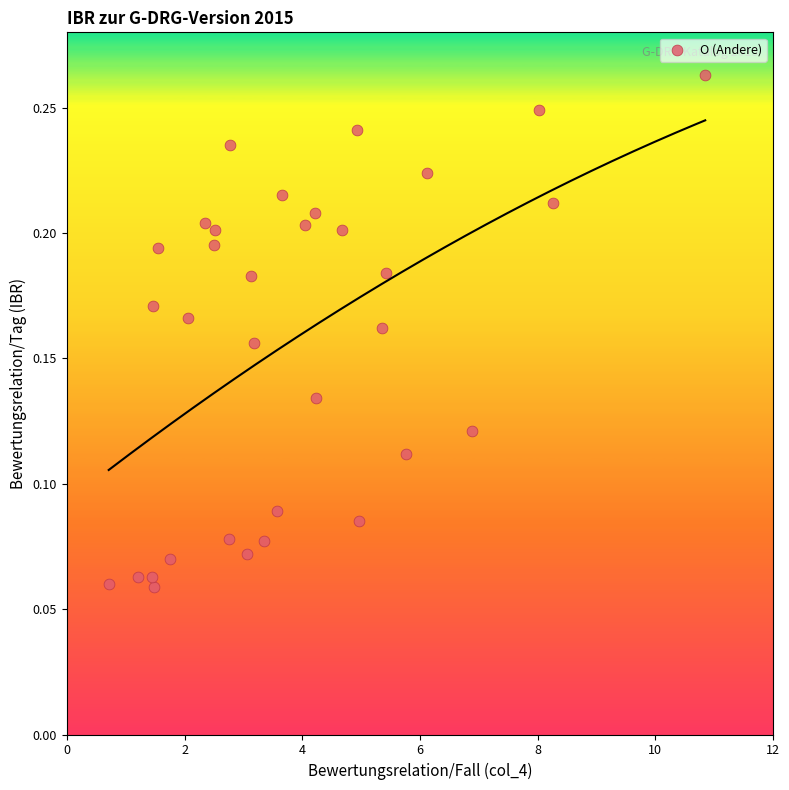

What is the range of X values (max minus min)?

10.1